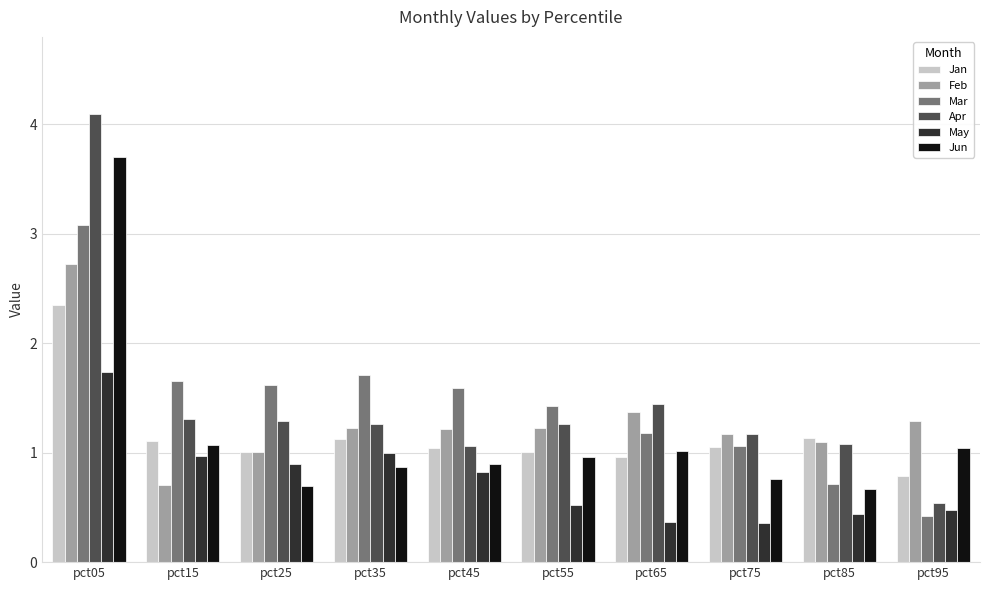

What is the minimum value shown in the chart?

0.4